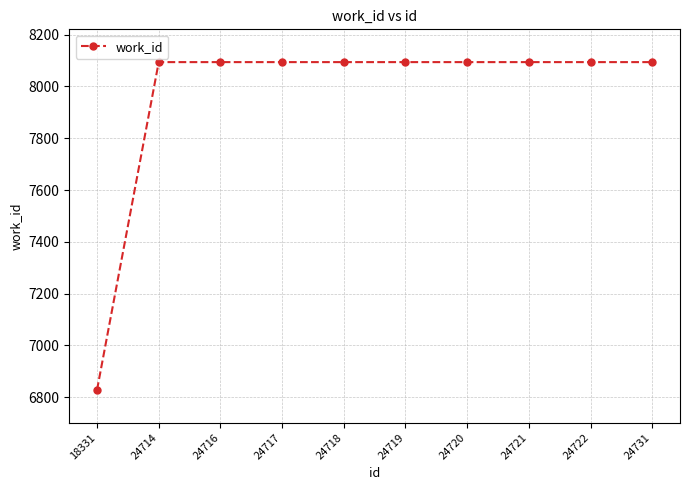

Reading right to left, list all the values displayed in this chart.

8094	8094	8094	8094	8094	8094	8094	8094	8094	6828